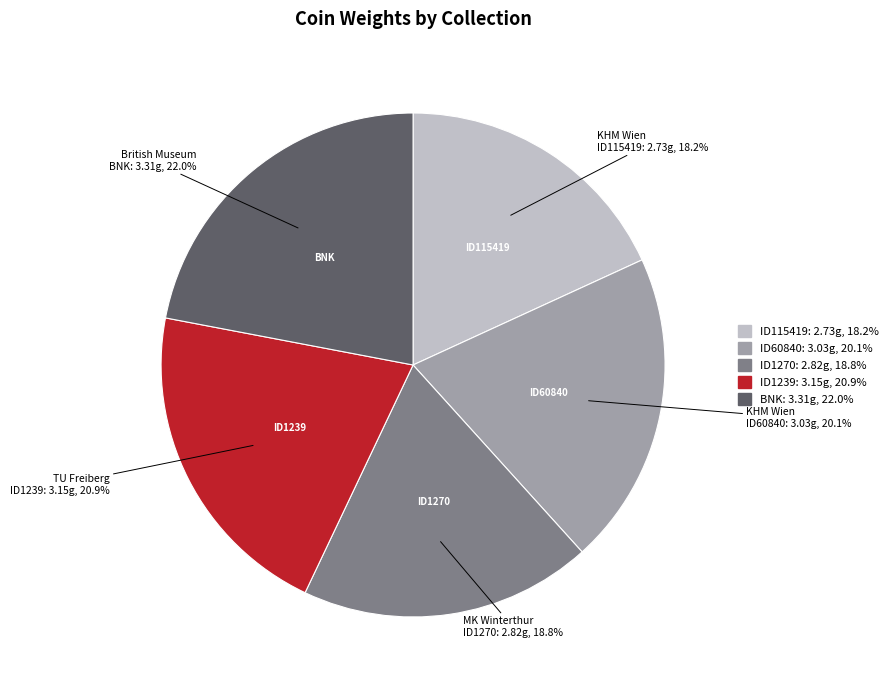

Does any single category account for the majority?

No